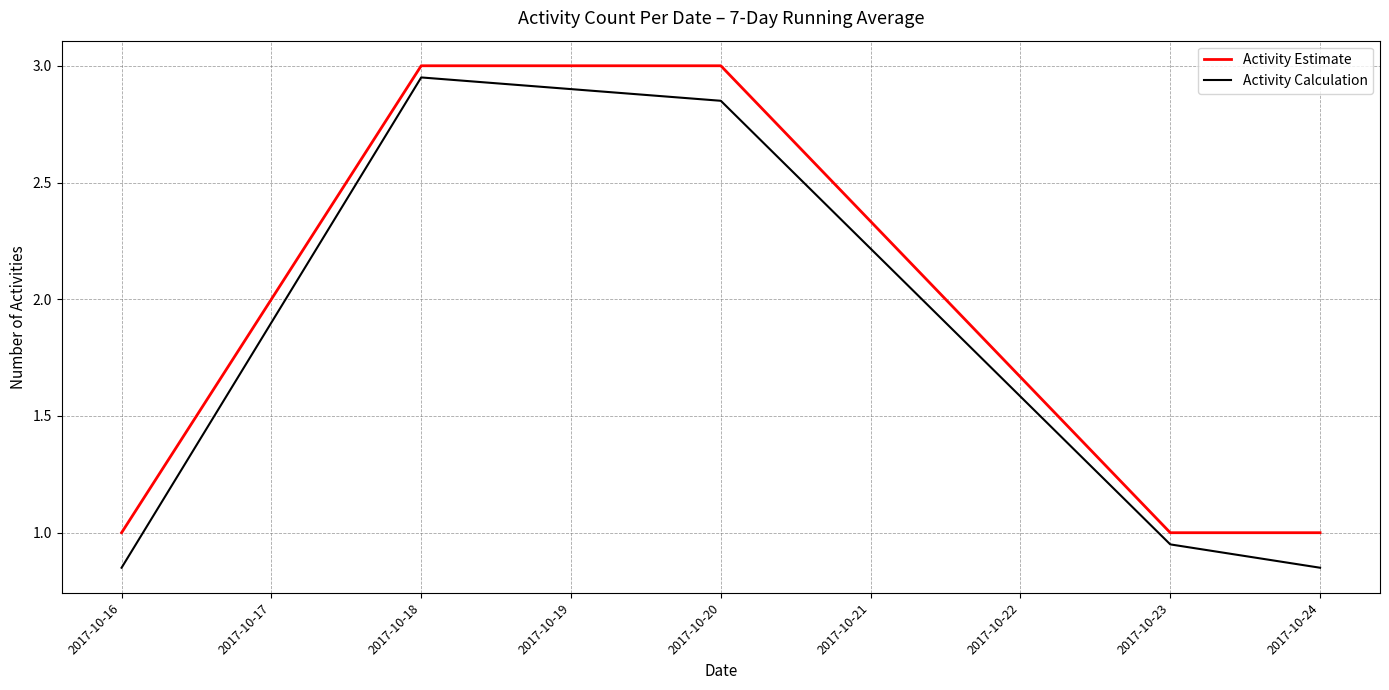

True or false: Activity Estimate and Activity Calculation intersect in this chart.

False